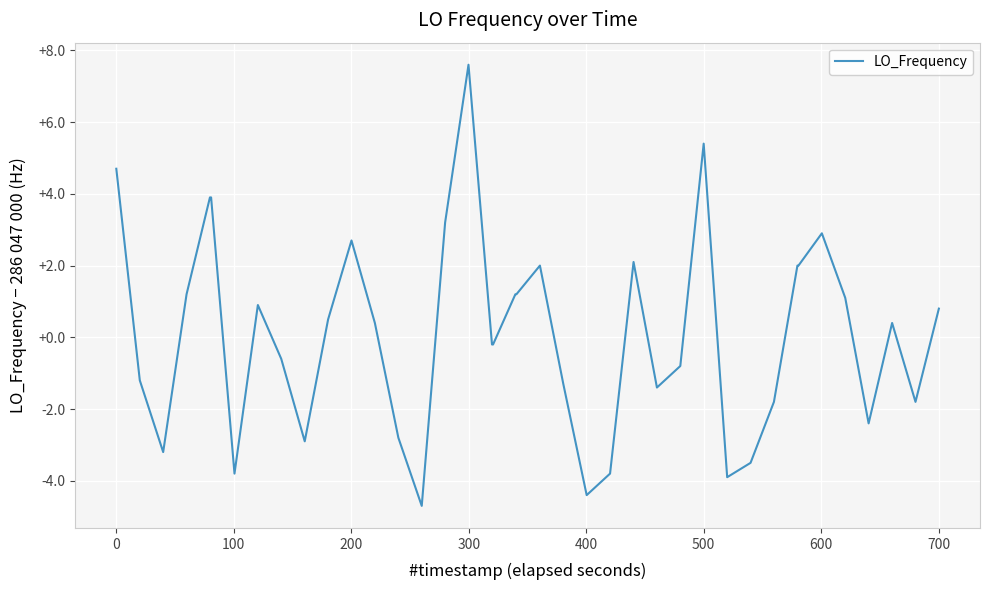

What is the difference between the maximum and minimum values?

12.3